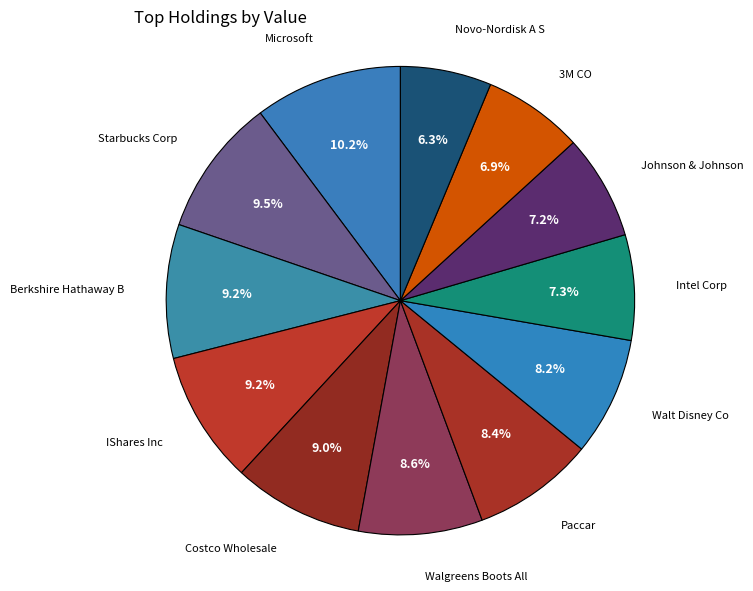

How many slices are in this pie chart?

12